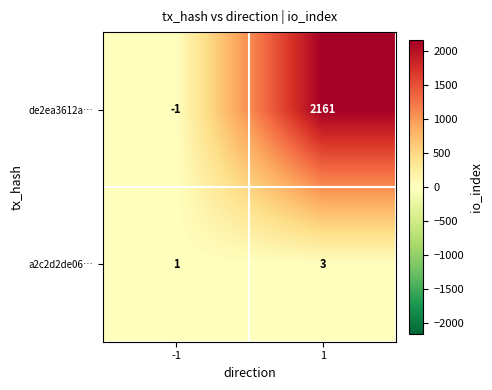

What is the maximum value shown in the chart?

2161